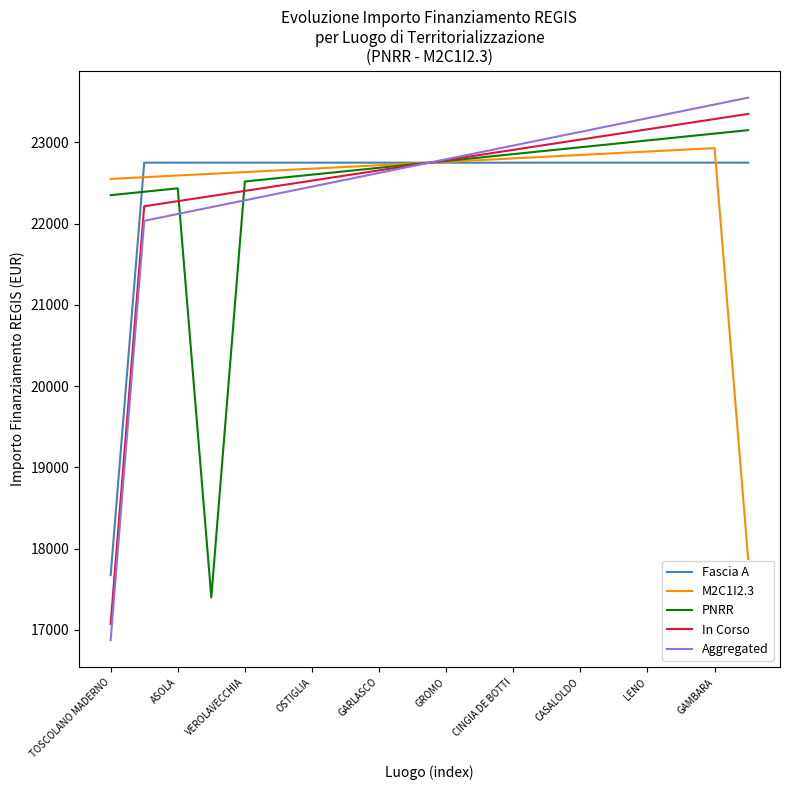

At which label does Fascia A reach its minimum?

TOSCOLANO MADERNO